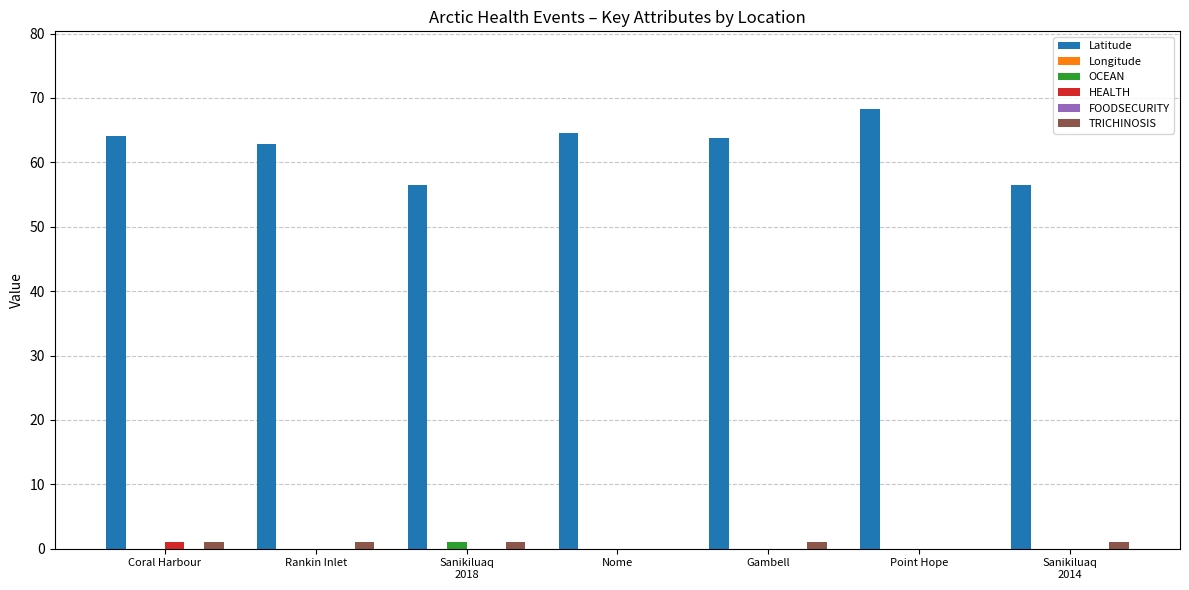

What is the label of the 5th bar from the left?

Gambell